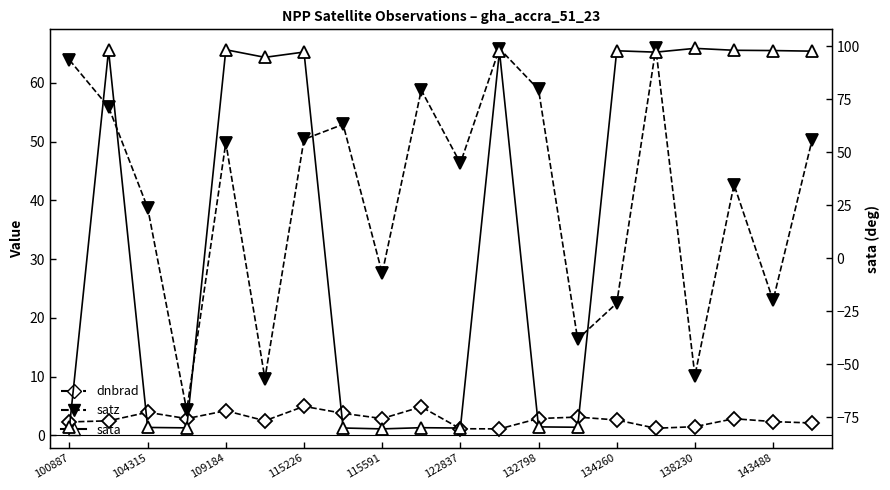

What is the difference between the maximum and second lowest values in the dnbrad series?

3.8